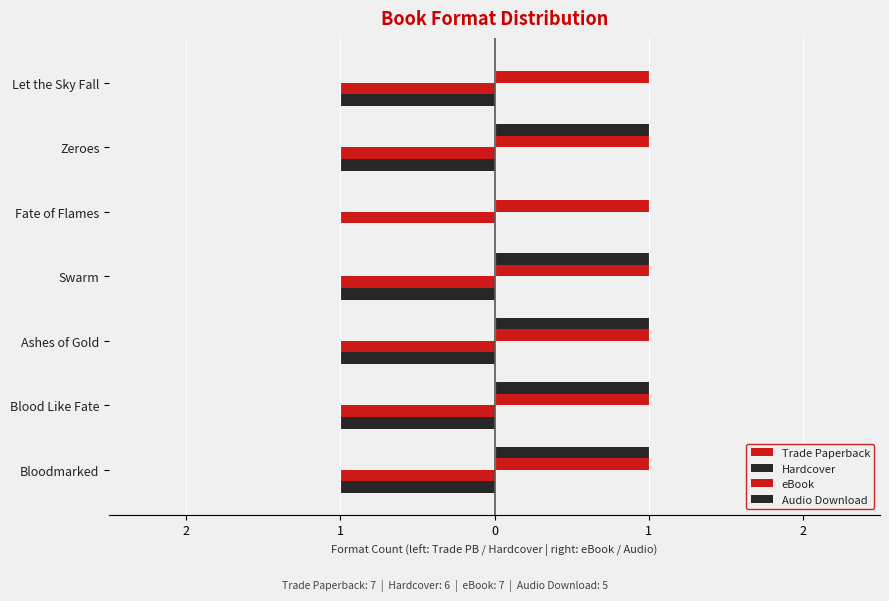

Rank the series by their maximum value, from highest to lowest.

Audio Download, eBook, Trade Paperback, Hardcover